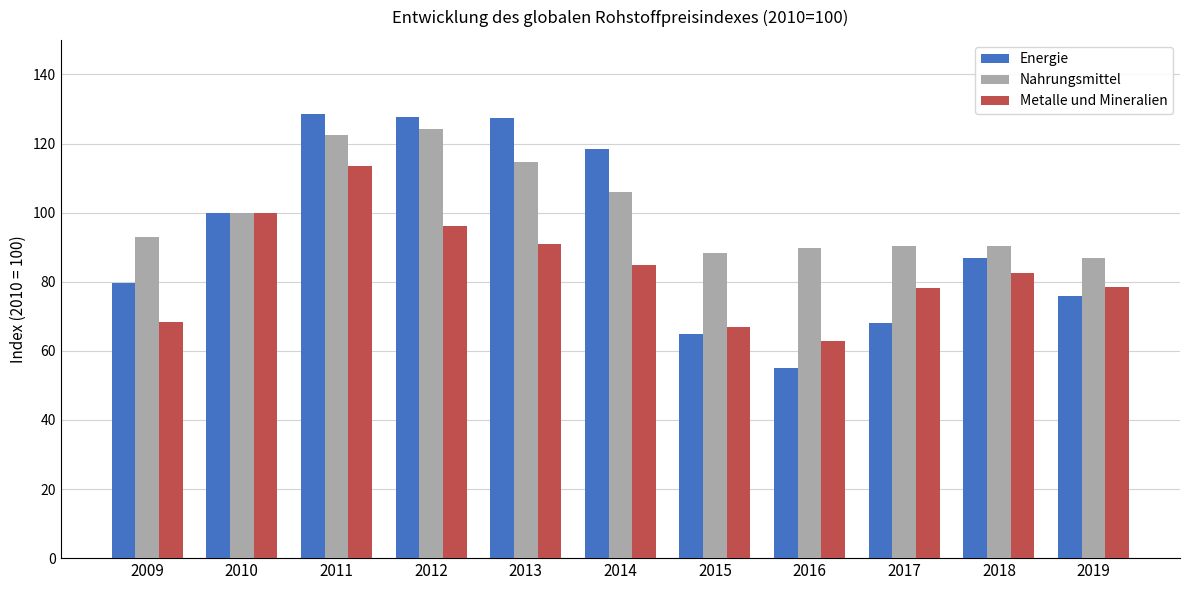

What is the average value of the Metalle und Mineralien series?

83.9